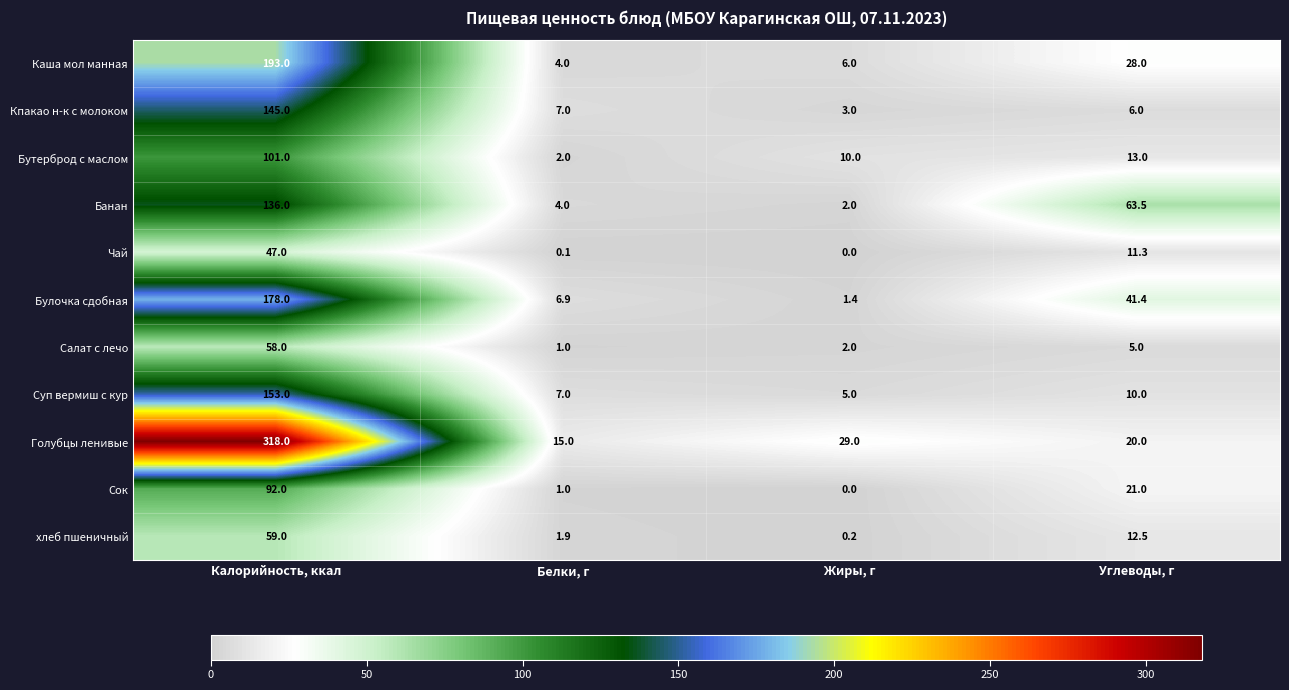

What is the difference between the maximum and minimum values in the Суп вермиш с кур series?

148.0